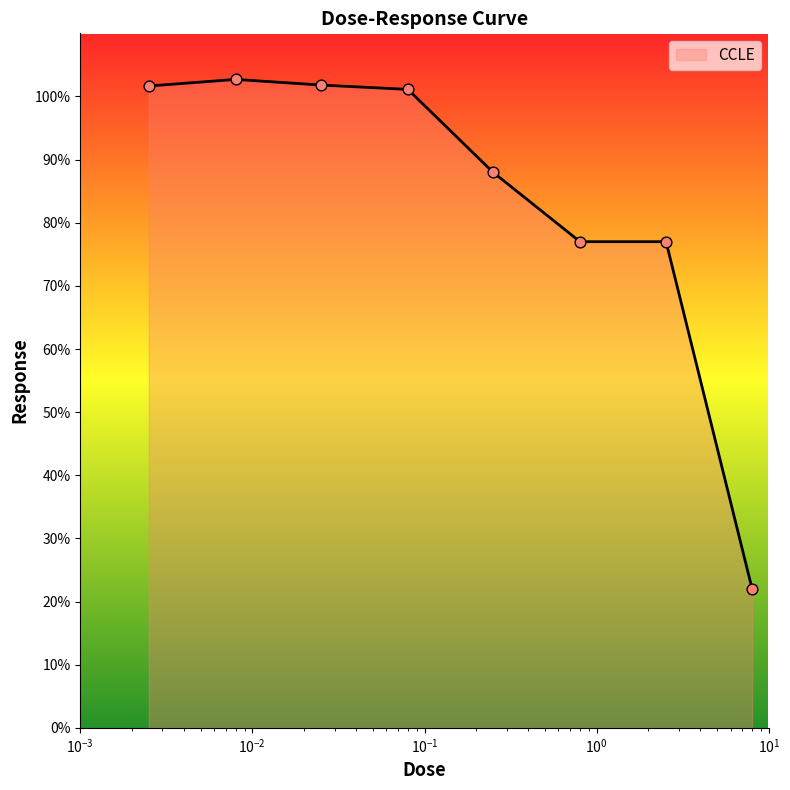

What is the difference between the second highest and second lowest values?

24.8